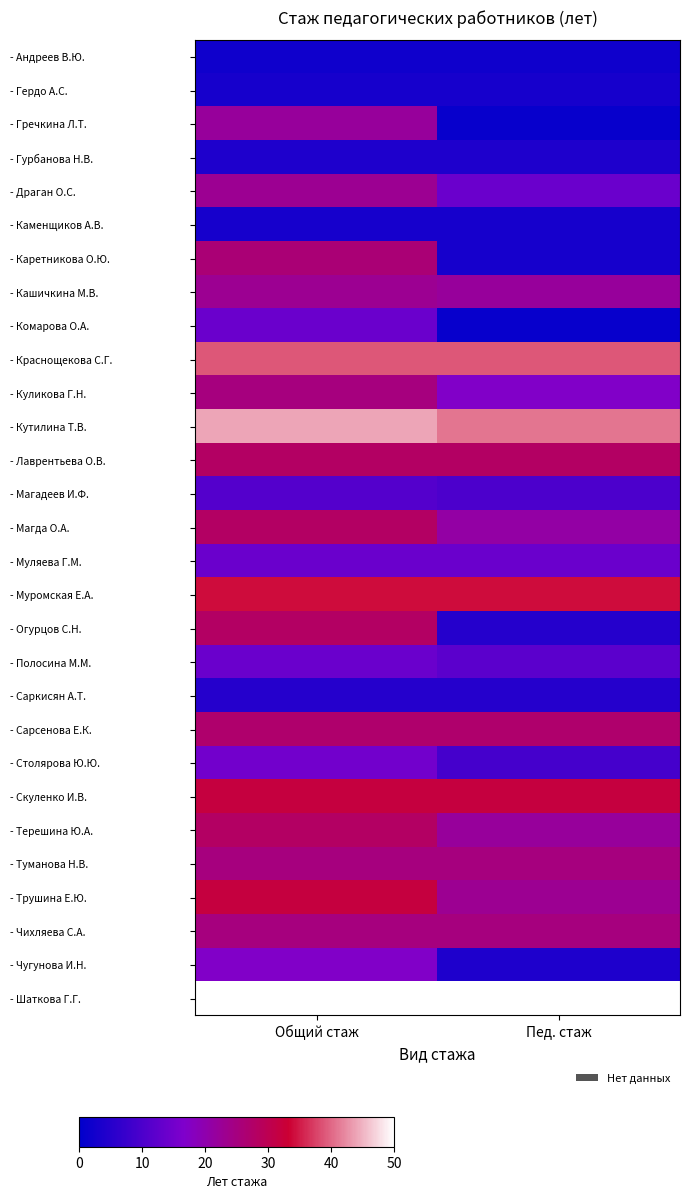

At Общий стаж, list the series in order from largest to smallest.

- Шаткова Г.Г., - Кутилина Т.В., - Краснощекова С.Г., - Муромская Е.А., - Скуленко И.В., - Трушина Е.Ю., - Лаврентьева О.В., - Магда О.А., - Огурцов С.Н., - Терешина Ю.А., - Сарсенова Е.К., - Каретникова О.Ю., - Куликова Г.Н., - Туманова Н.В., - Чихляева С.А., - Драган О.С., - Кашичкина М.В., - Гречкина Л.Т., - Чугунова И.Н., - Столярова Ю.Ю., - Комарова О.А., - Муляева Г.М., - Полосина М.М., - Магадеев И.Ф., - Саркисян А.Т., - Гурбанова Н.В., - Гердо А.С., - Каменщиков А.В., - Андреев В.Ю.